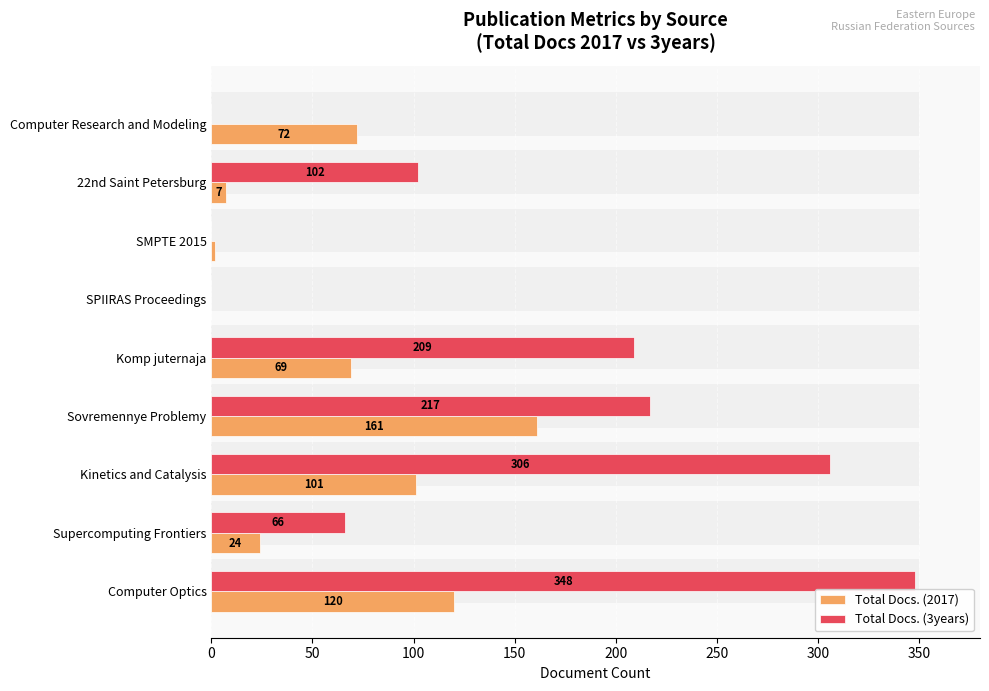

What is the sum of the Total Docs. (3years) values at Computer Optics and SMPTE 2015?

348